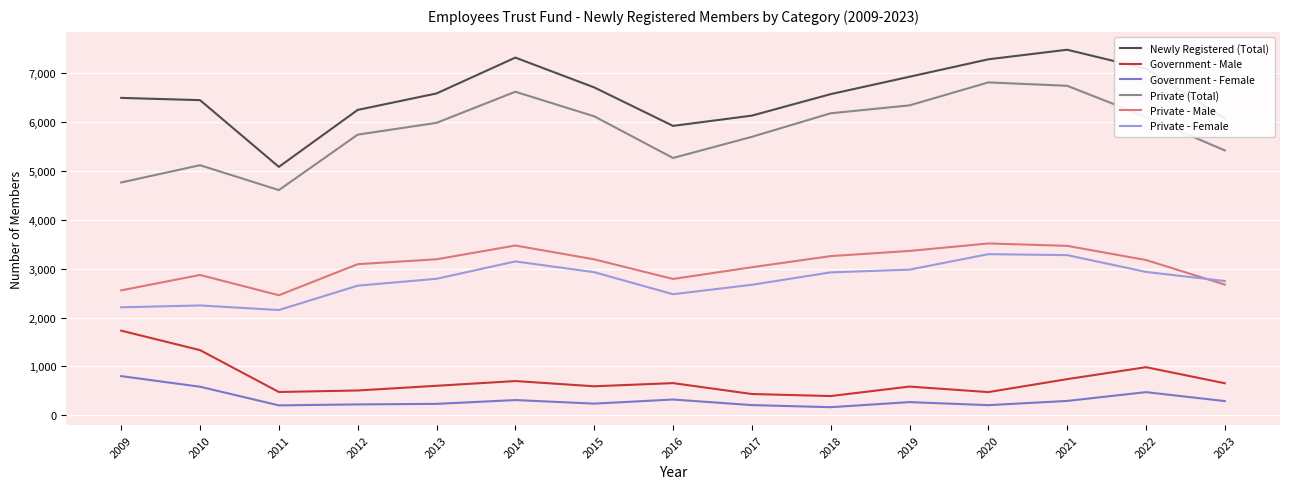

Is it true that Private - Female equals 3277 at 2021?

True